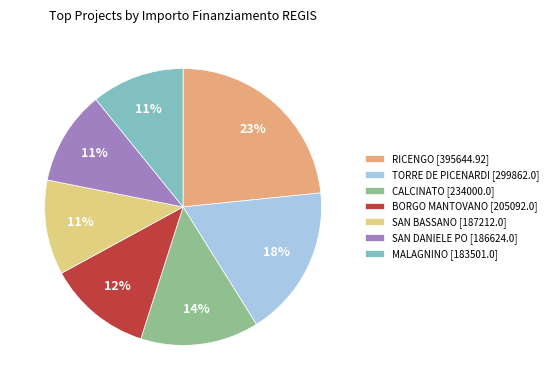

True or false: RICENGO [395644.92] accounts for 23% of the total.

True